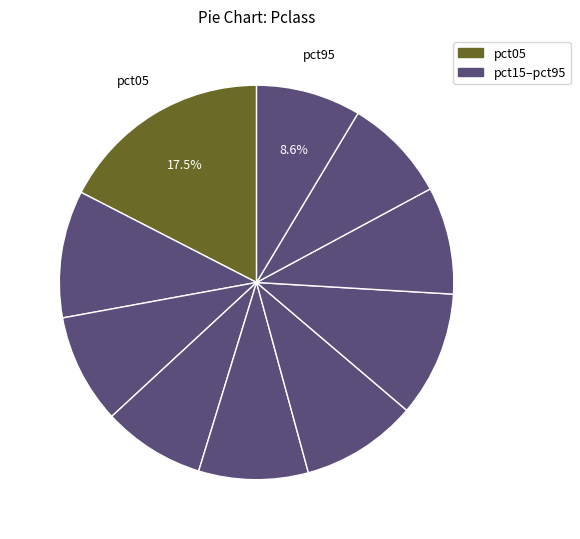

Count the number of slices in the pie.

10